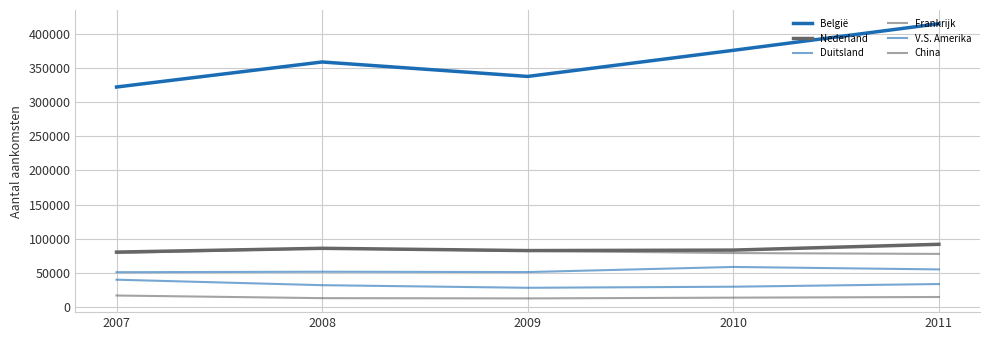

Which series has the largest total across all categories?

België